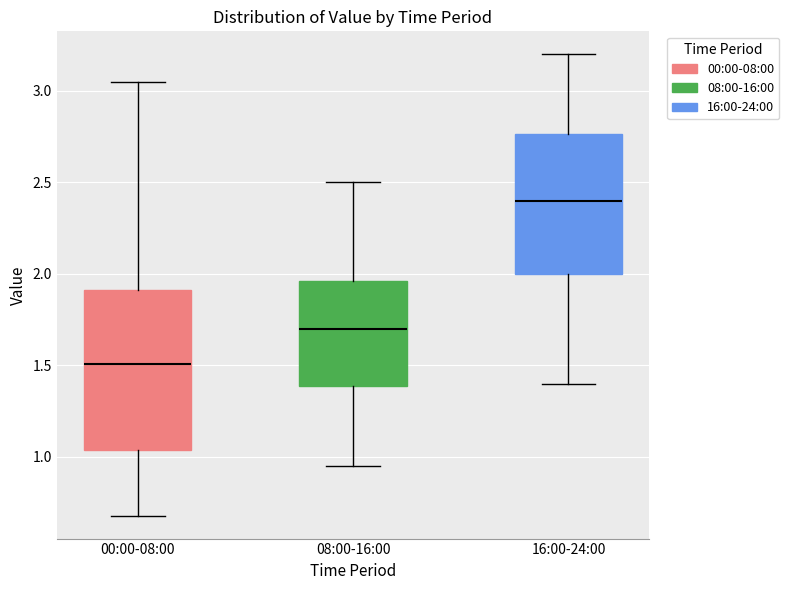

Where does the lower whisker of the box for 00:00-08:00 end on the y-axis? The values are not printed on the chart, so give them approximately, as read against the axis.

0.70